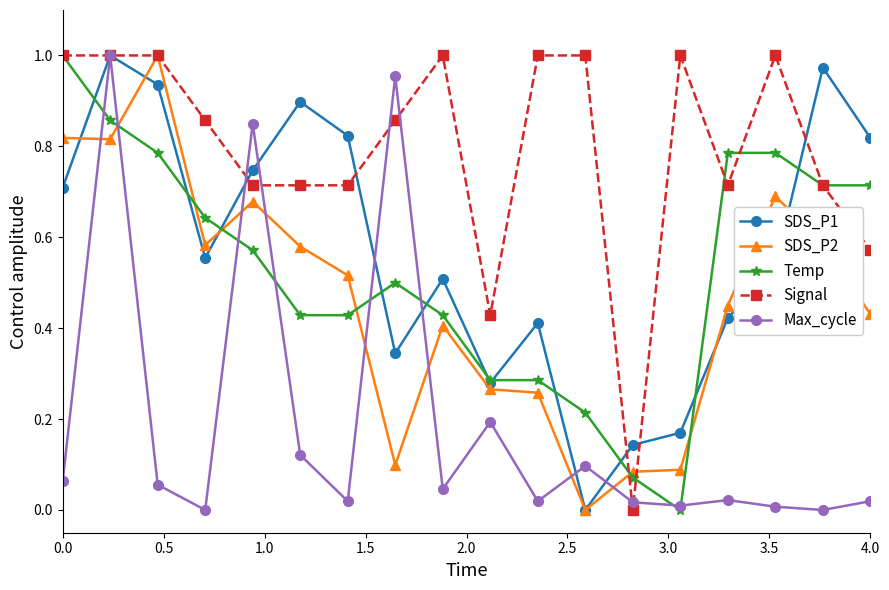

Which series has the largest total across all categories?

Signal